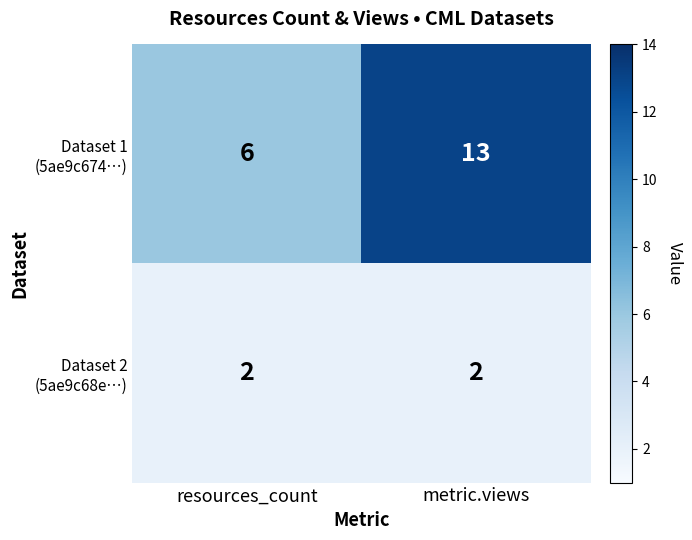

Which label corresponds to the largest value in the chart?

metric.views